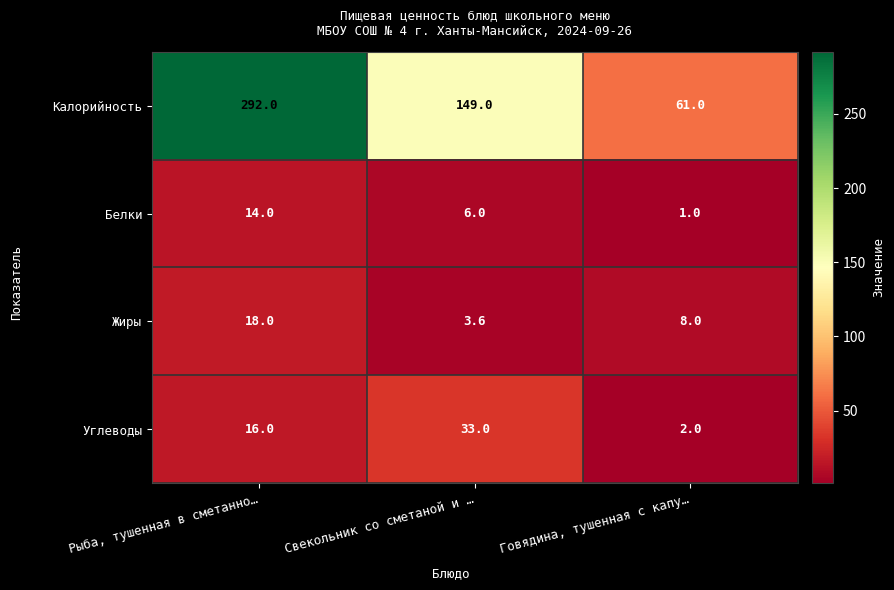

At how many categories does at least one series exceed 110?

2